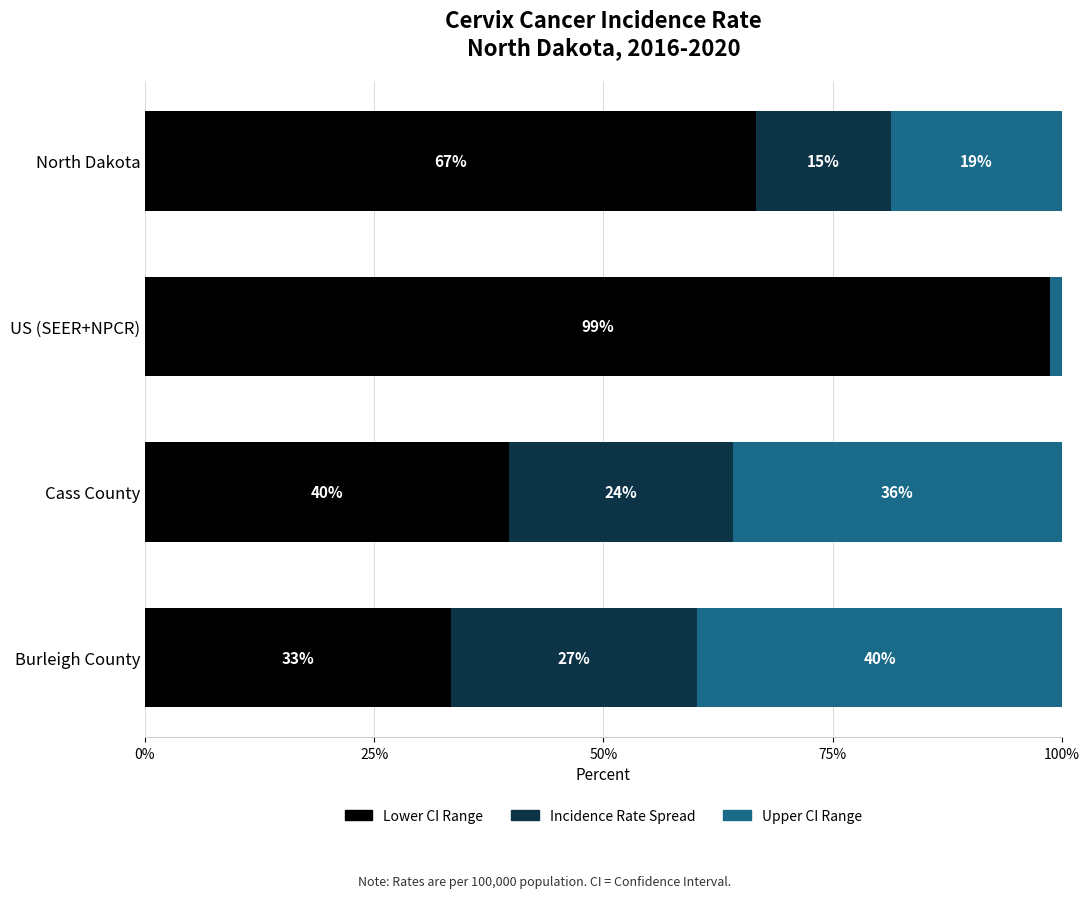

What is the sum of all Lower CI Range values?

238.4